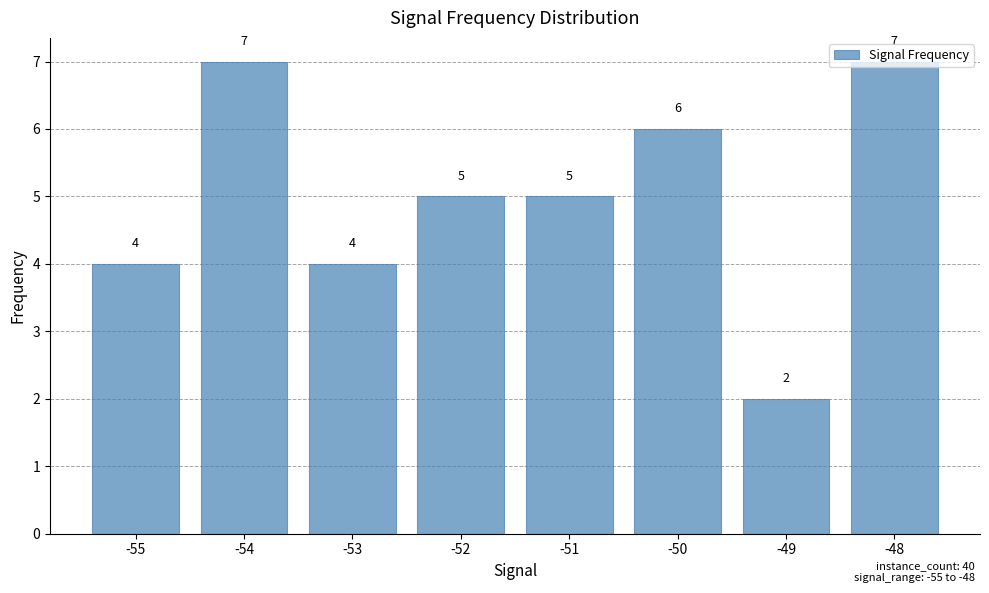

Reading left to right, extract all data points from this chart.

4	7	4	5	5	6	2	7